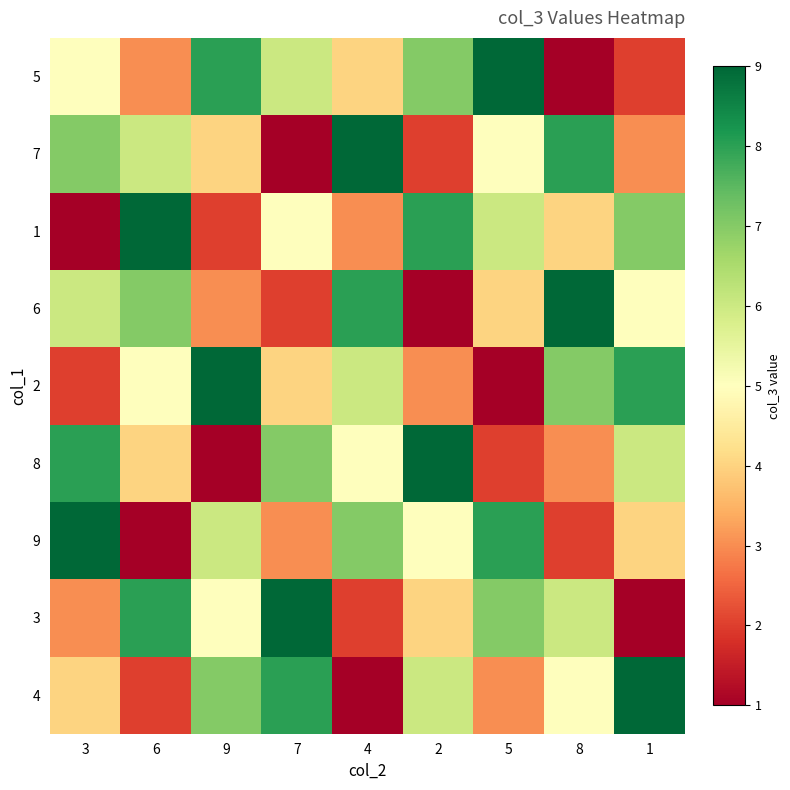

Reading right to left, what are all the values shown in this chart?

5: 1=2	8=1	5=9	2=7	4=4	7=6	9=8	6=3	3=5
7: 1=3	8=8	5=5	2=2	4=9	7=1	9=4	6=6	3=7
1: 1=7	8=4	5=6	2=8	4=3	7=5	9=2	6=9	3=1
6: 1=5	8=9	5=4	2=1	4=8	7=2	9=3	6=7	3=6
2: 1=8	8=7	5=1	2=3	4=6	7=4	9=9	6=5	3=2
8: 1=6	8=3	5=2	2=9	4=5	7=7	9=1	6=4	3=8
9: 1=4	8=2	5=8	2=5	4=7	7=3	9=6	6=1	3=9
3: 1=1	8=6	5=7	2=4	4=2	7=9	9=5	6=8	3=3
4: 1=9	8=5	5=3	2=6	4=1	7=8	9=7	6=2	3=4